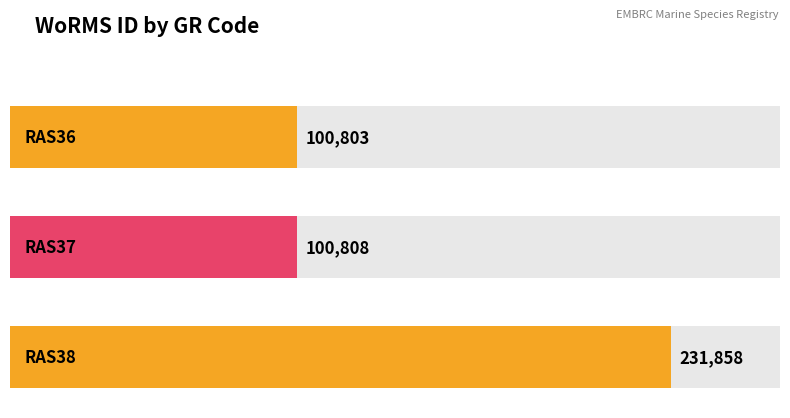

Reading right to left, extract all data points from this chart.

RAS38=231858	RAS37=100808	RAS36=100803